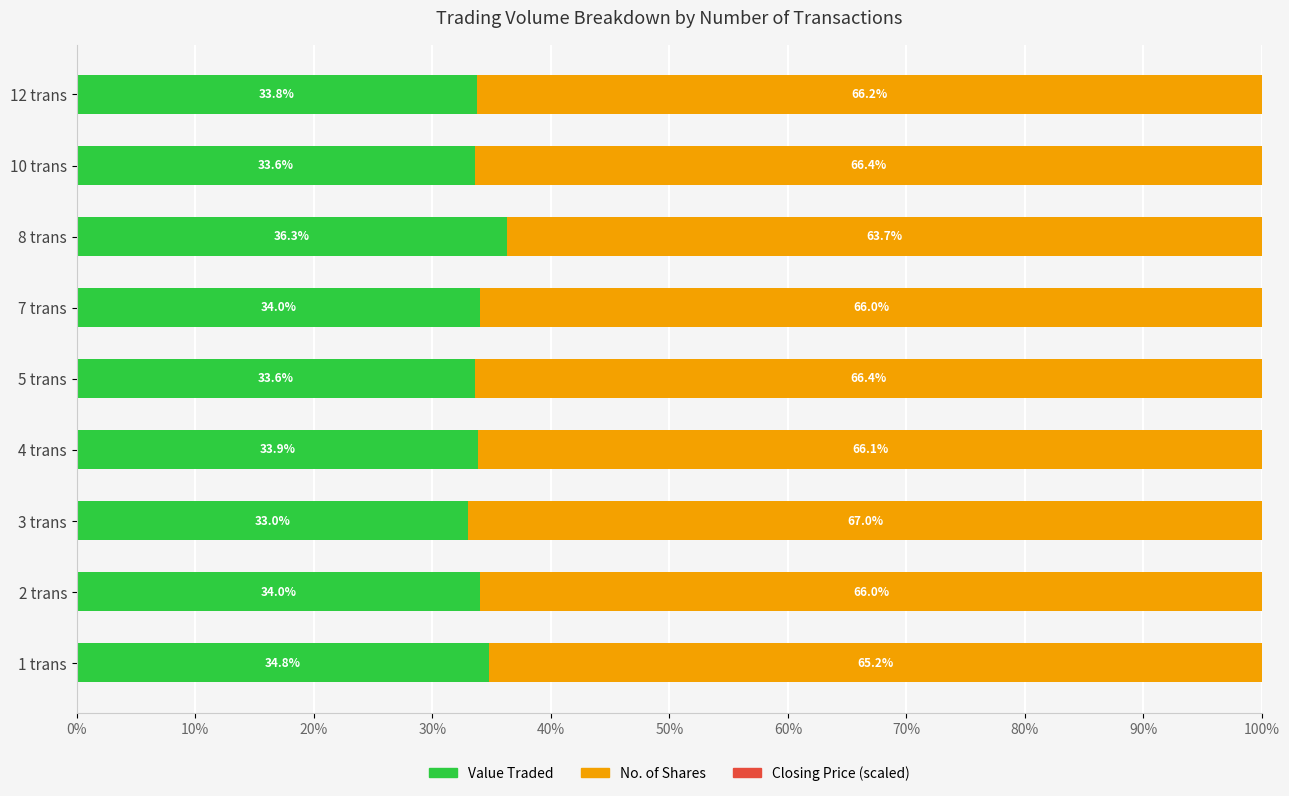

Count the number of categories in the chart.

9